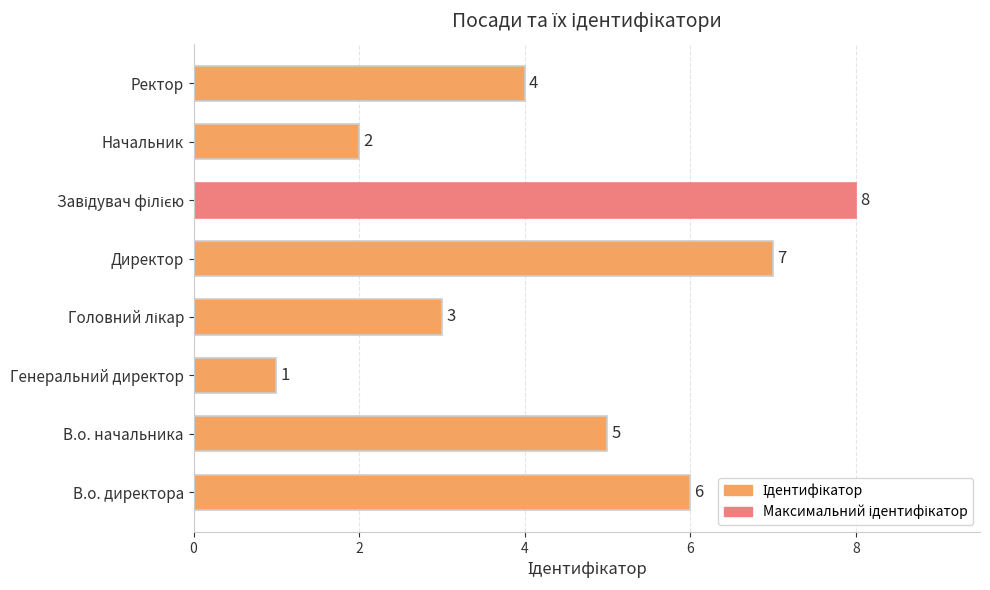

Count the values in the range 3 to 7.

5